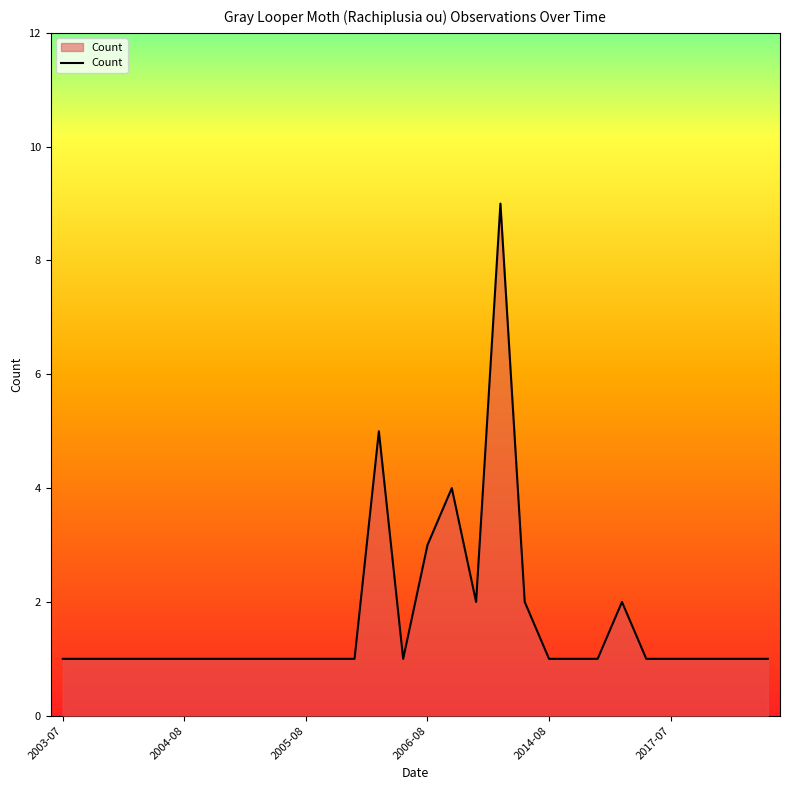

What is the greatest value displayed?

9